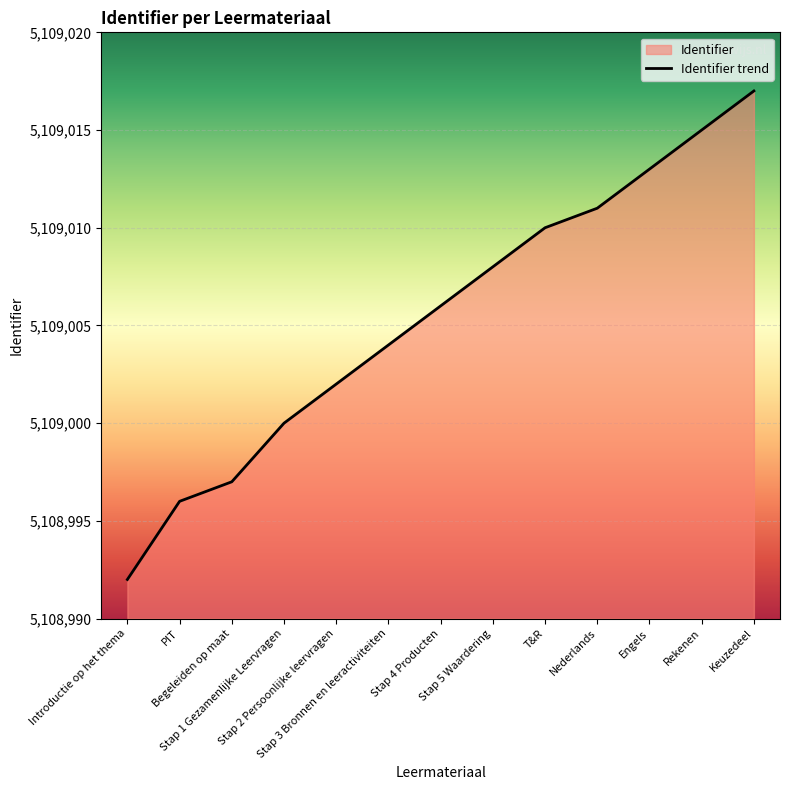

Reading left to right, extract all data points from this chart.

5108992	5108996	5108997	5109000	5109002	5109004	5109006	5109008	5109010	5109011	5109013	5109015	5109017